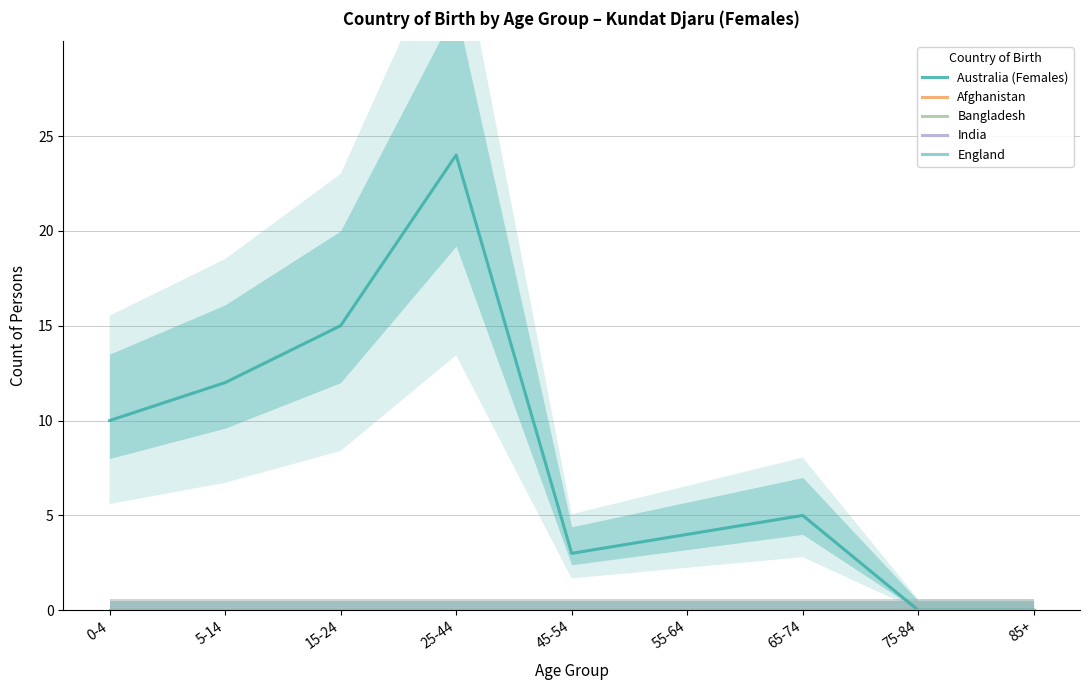

Is this an area chart (filled region under the line)?

No